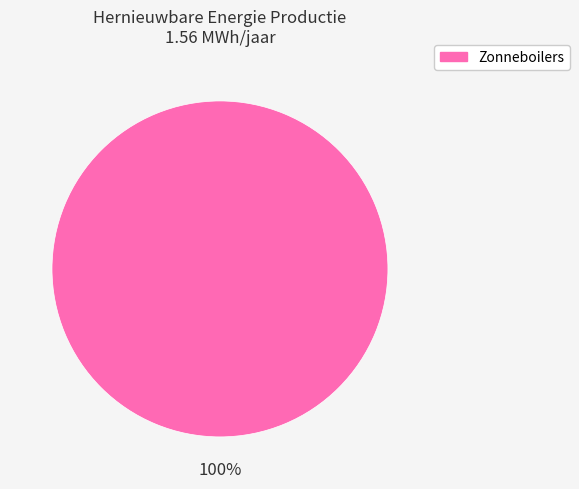

Is there any slice that represents more than half of the pie?

Yes